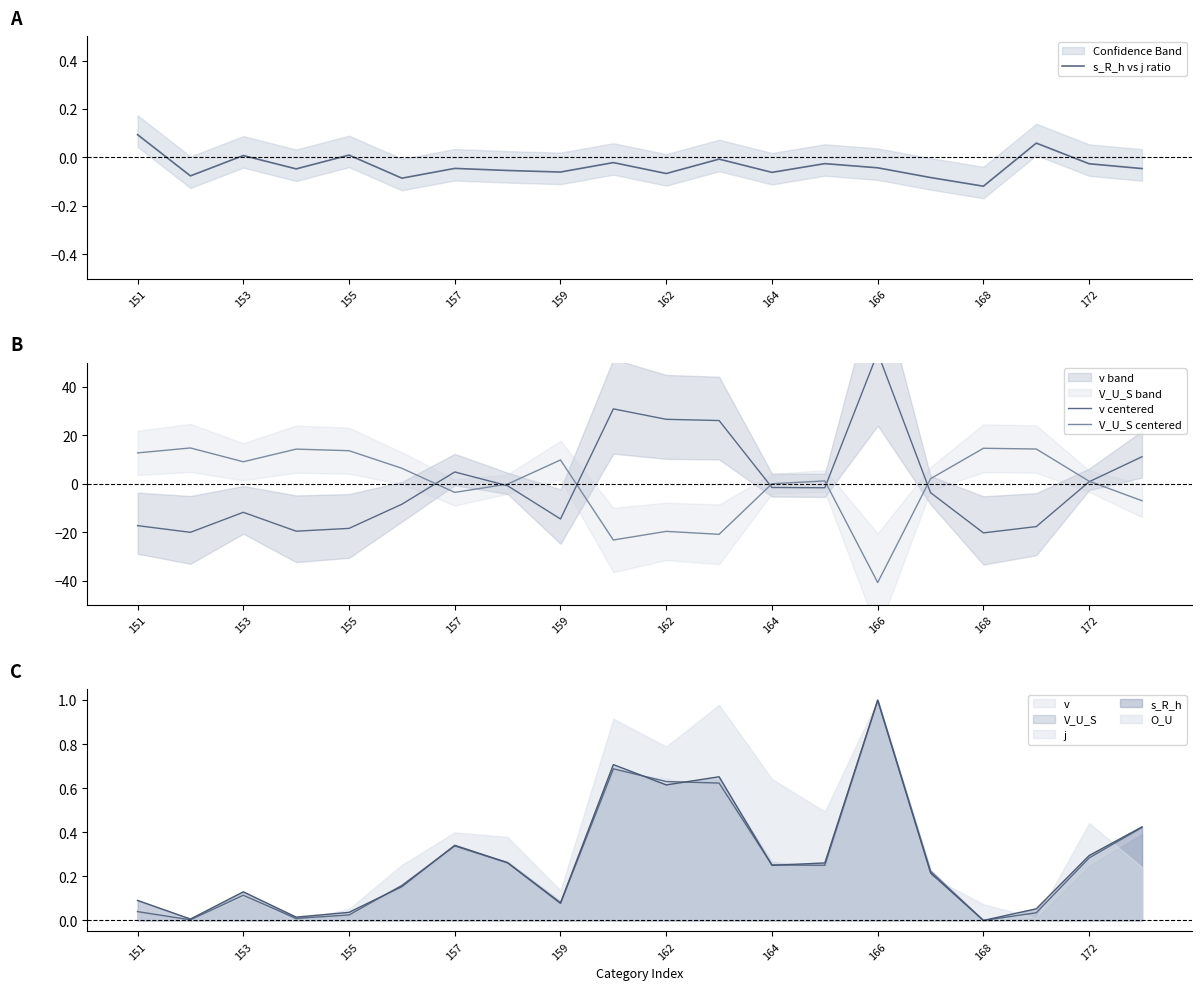

True or false: v centered and s_R_h vs j ratio cross at least once.

True